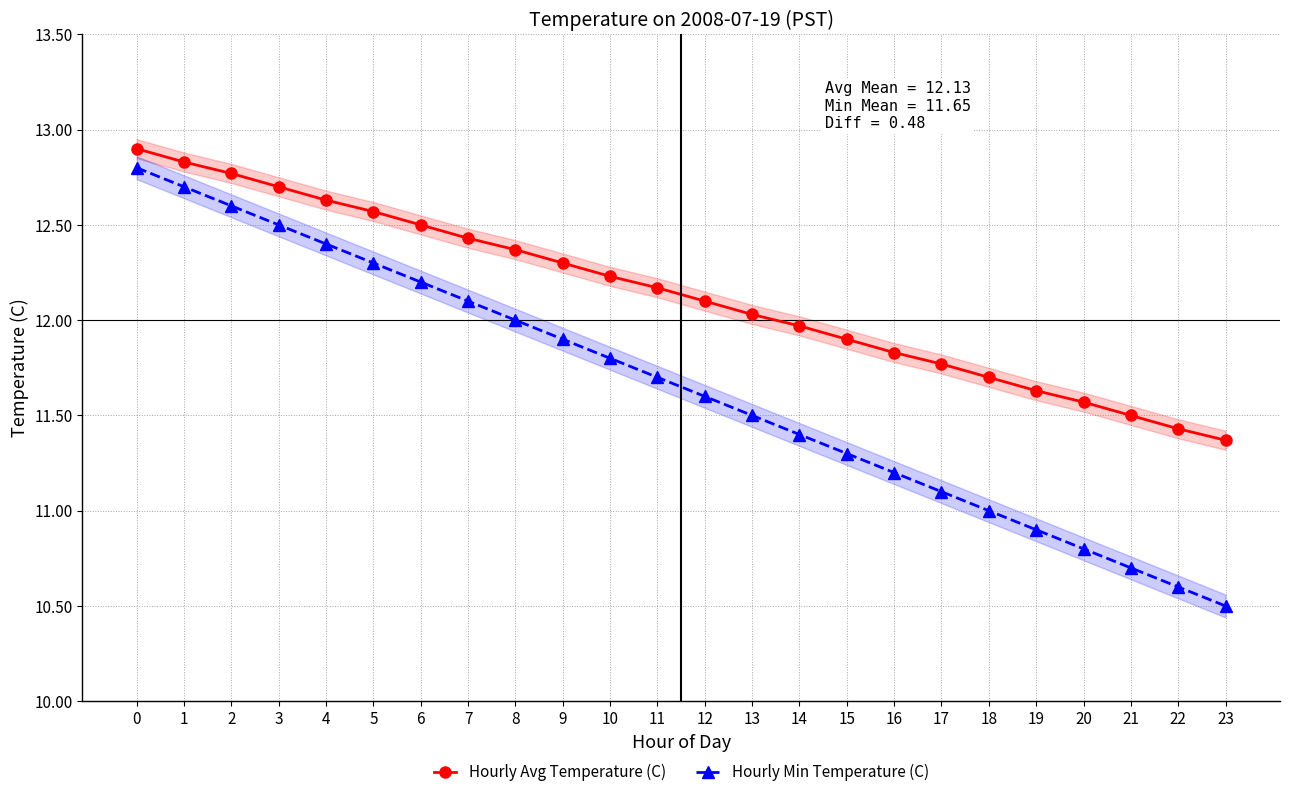

Which label corresponds to the smallest value in the chart?

23